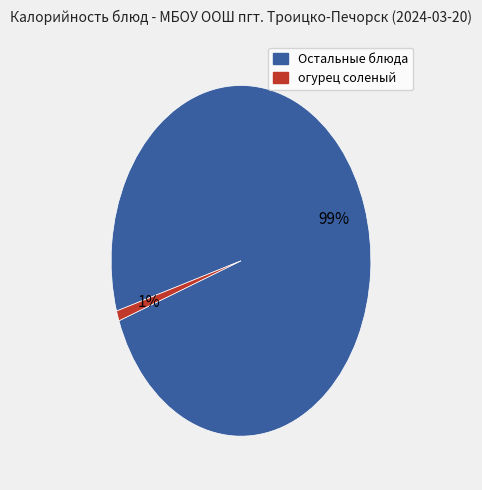

Does any single category account for the majority?

Yes